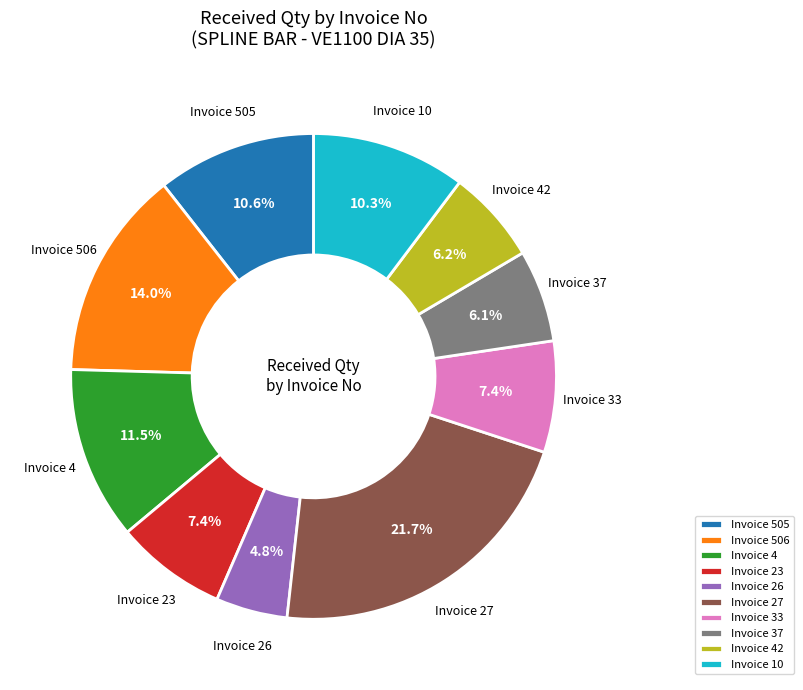

What is the total percentage of Invoice 42 and Invoice 27?

27.9%